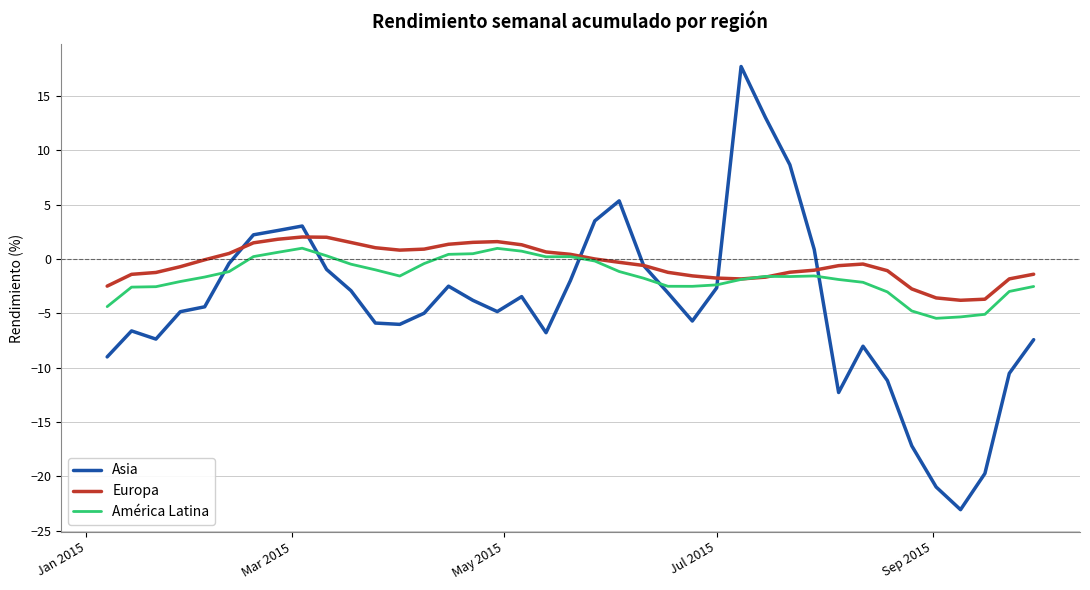

What is the greatest value displayed?

17.7